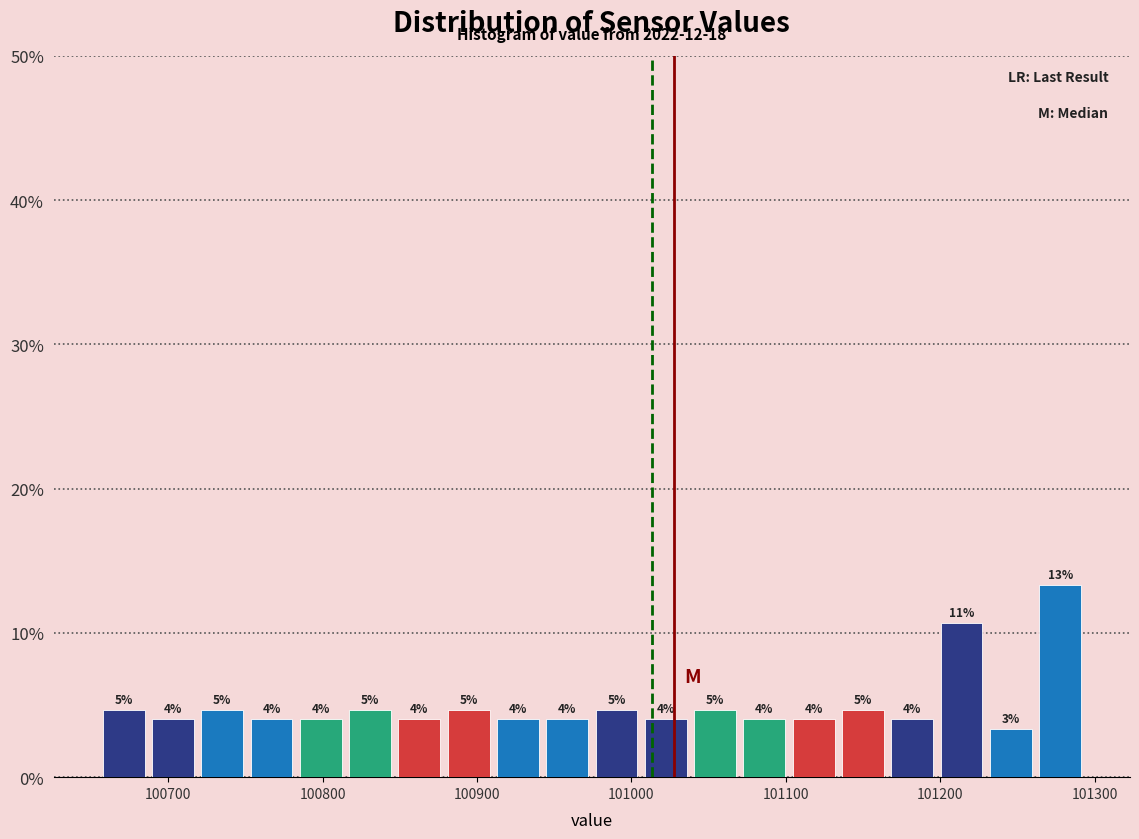

Around what value on the x-axis is the tallest bar? Give the approximate position of its centre, as read against the axis.

101280